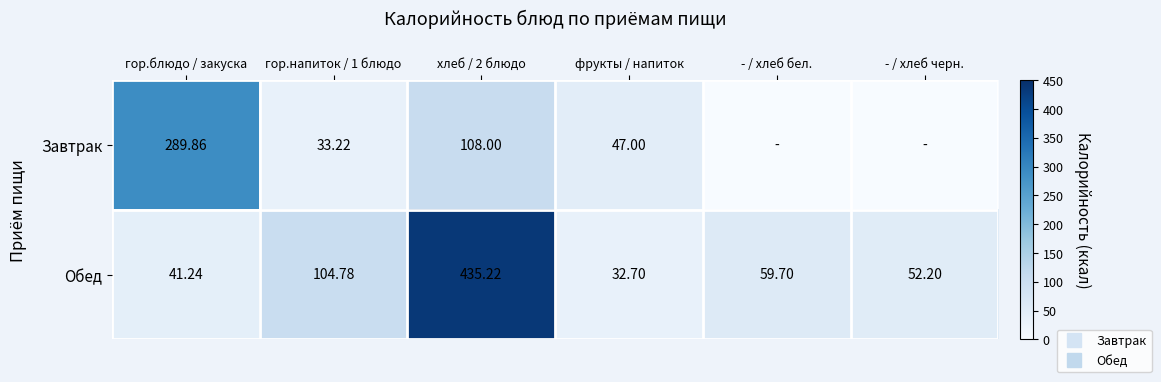

Count the number of categories in the chart.

6